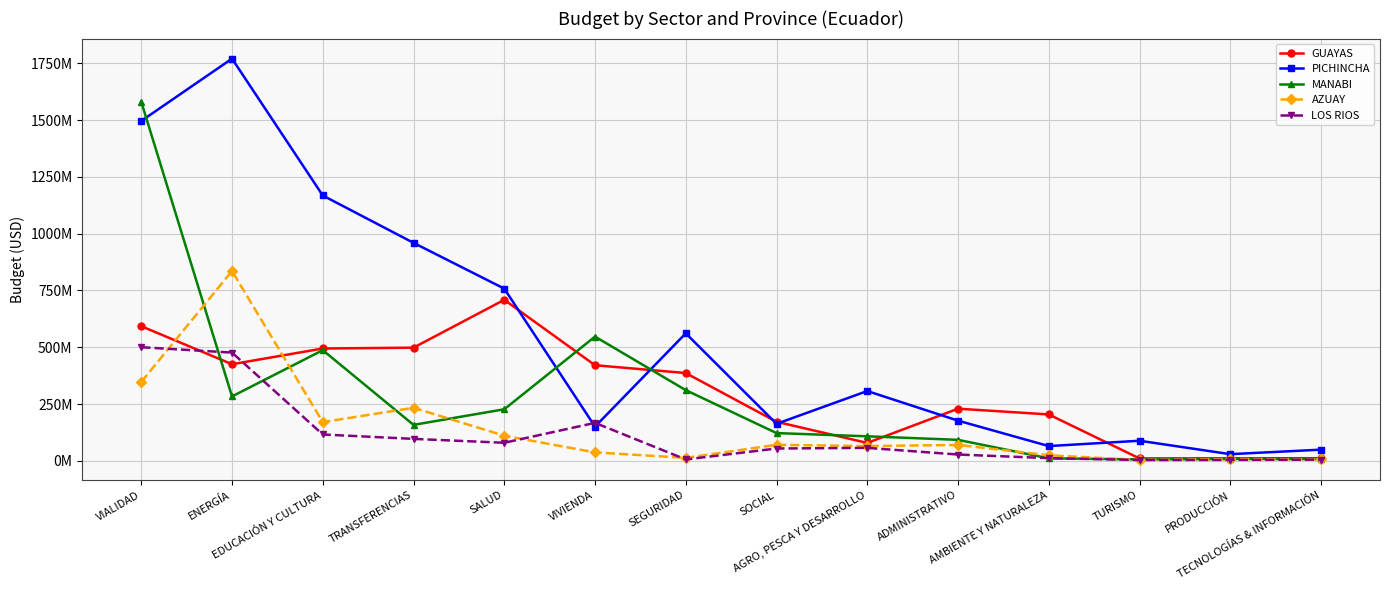

The LOS RIOS series shows 28986499.9 at SALUD. True or false?

False